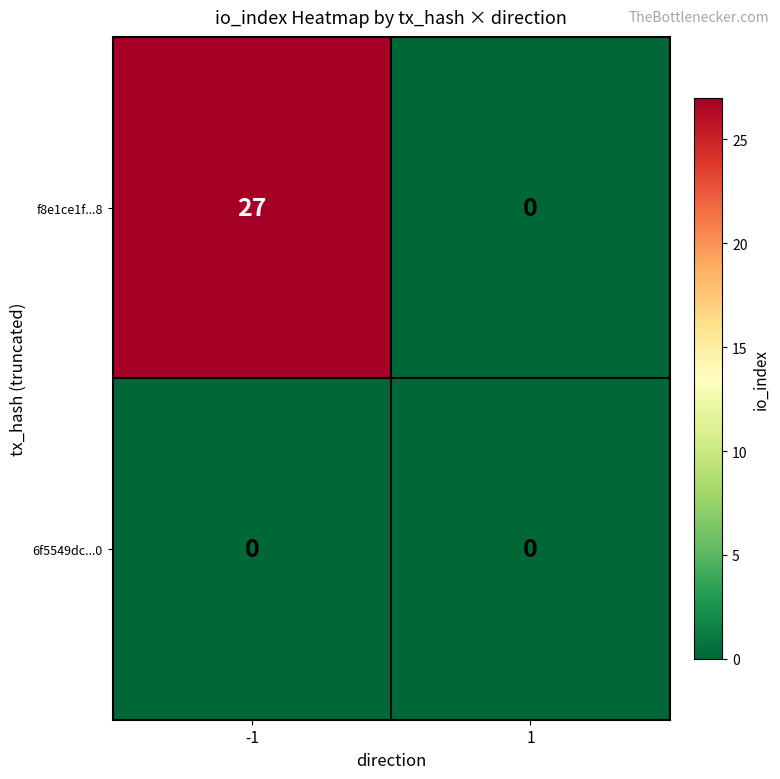

Which series has the largest total across all categories?

f8e1ce1f...8